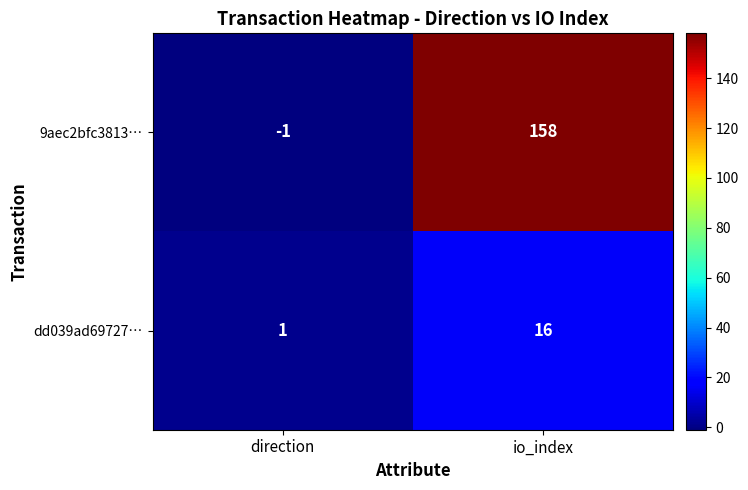

Rank the series by their maximum value, from lowest to highest.

dd039ad69727…, 9aec2bfc3813…